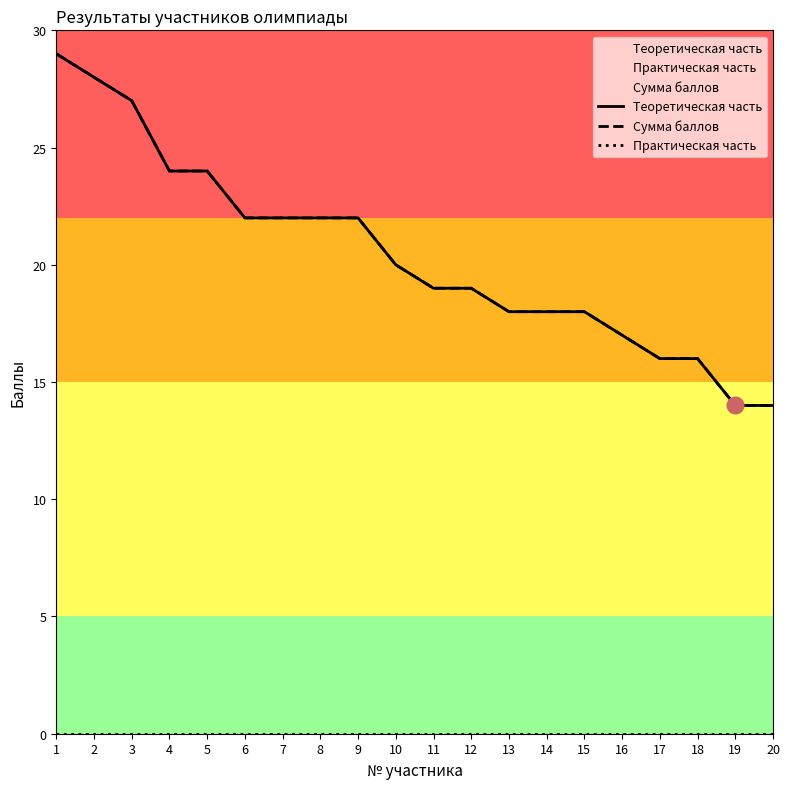

True or false: Сумма баллов and Теоретическая часть intersect in this chart.

False